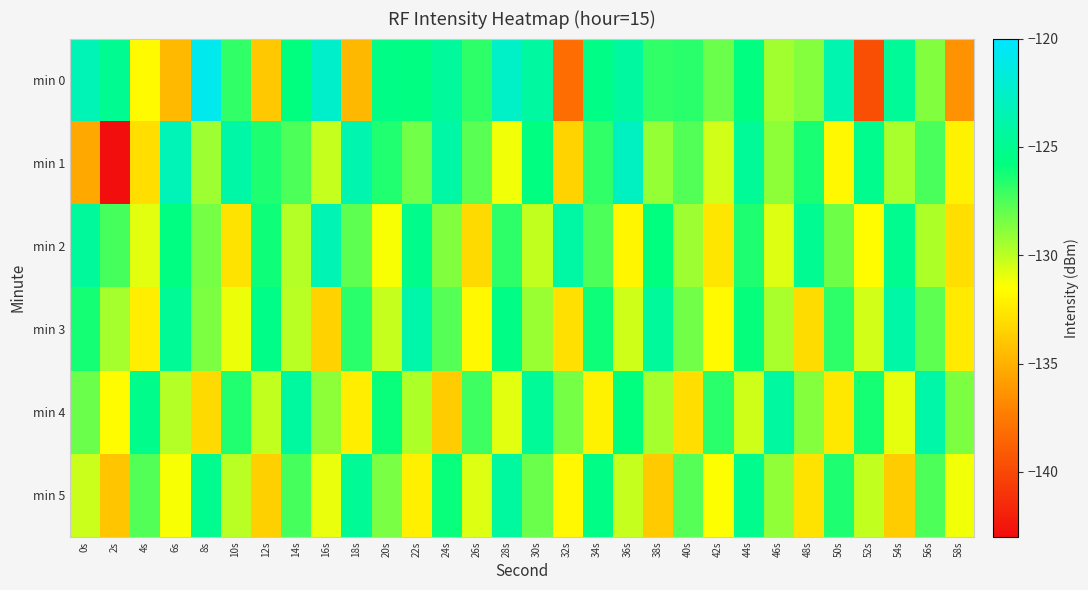

What is the spread (max minus min) of values at 20s?

5.9